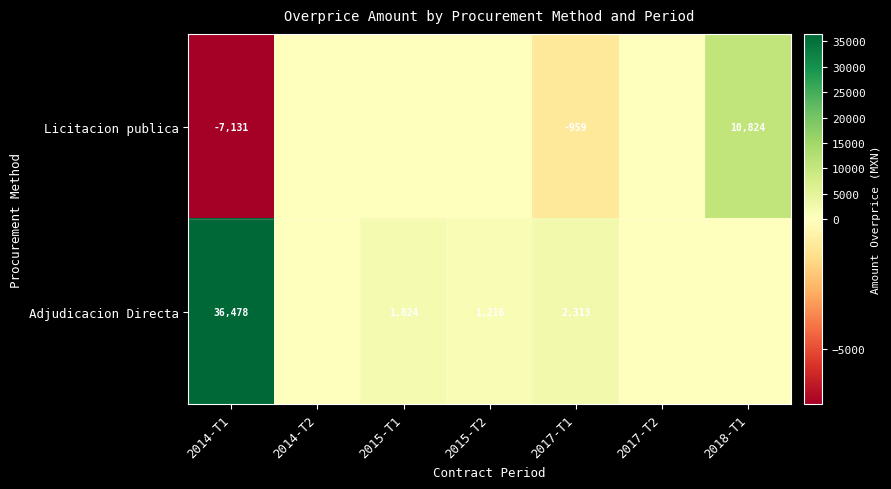

Rank the series at 2014-T1 from highest to lowest value.

Adjudicacion Directa, Licitacion publica